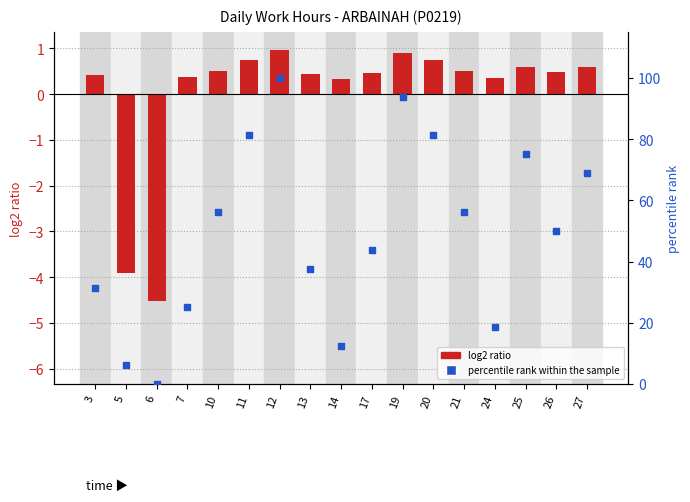

What are all the series names shown in the legend?

log2 ratio, percentile rank within the sample